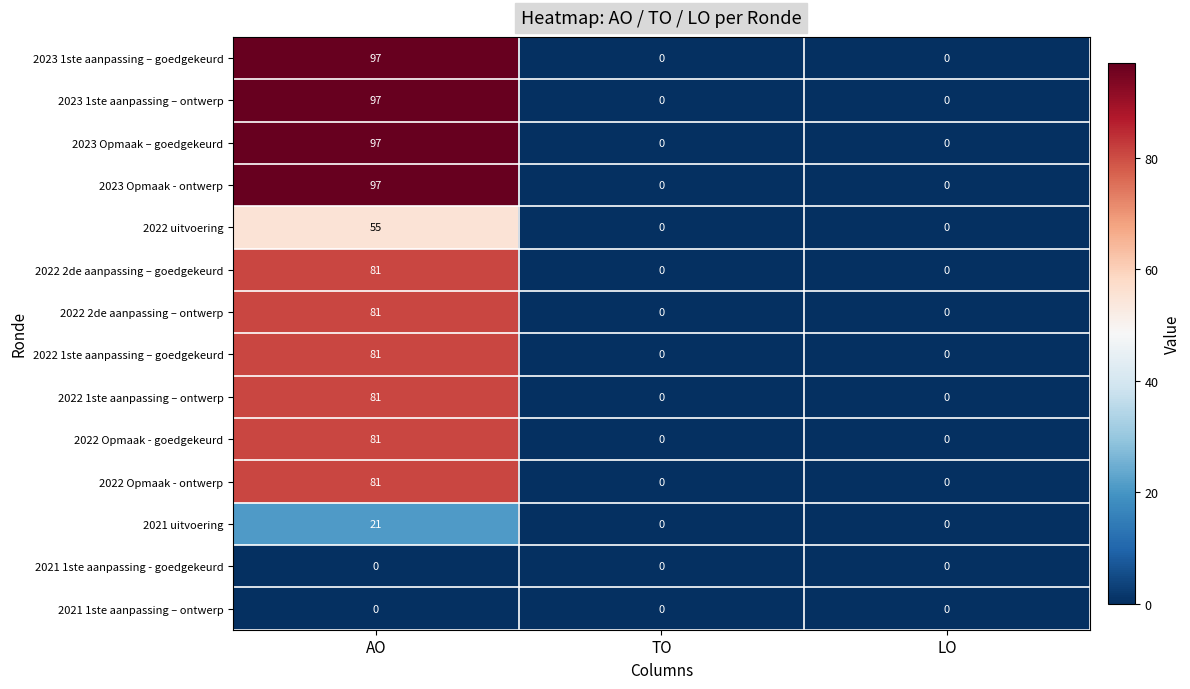

Count the 2022 1ste aanpassing – ontwerp values in the range 0 to 81.

3